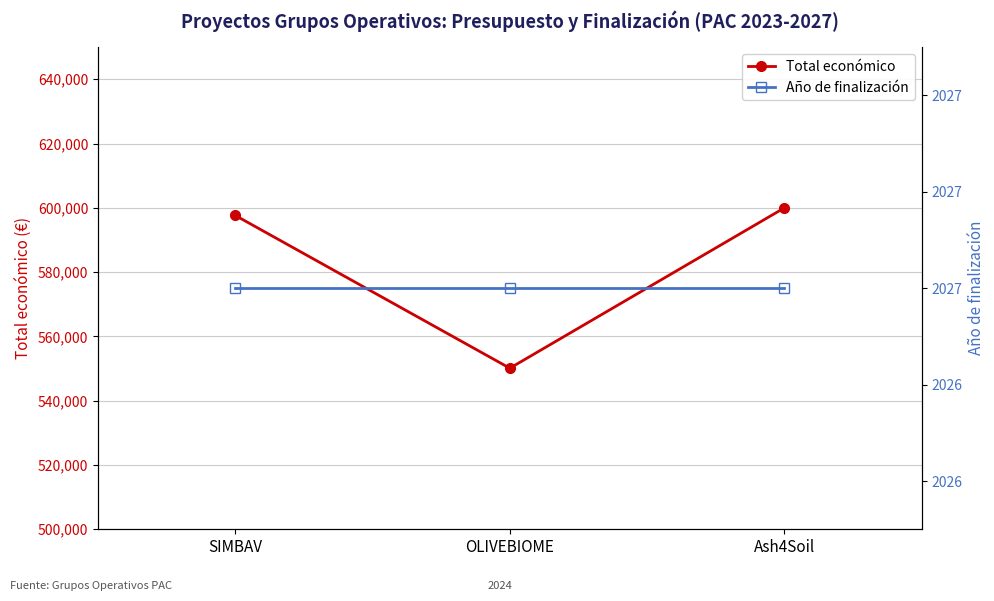

Which series has the widest spread of values?

Total económico